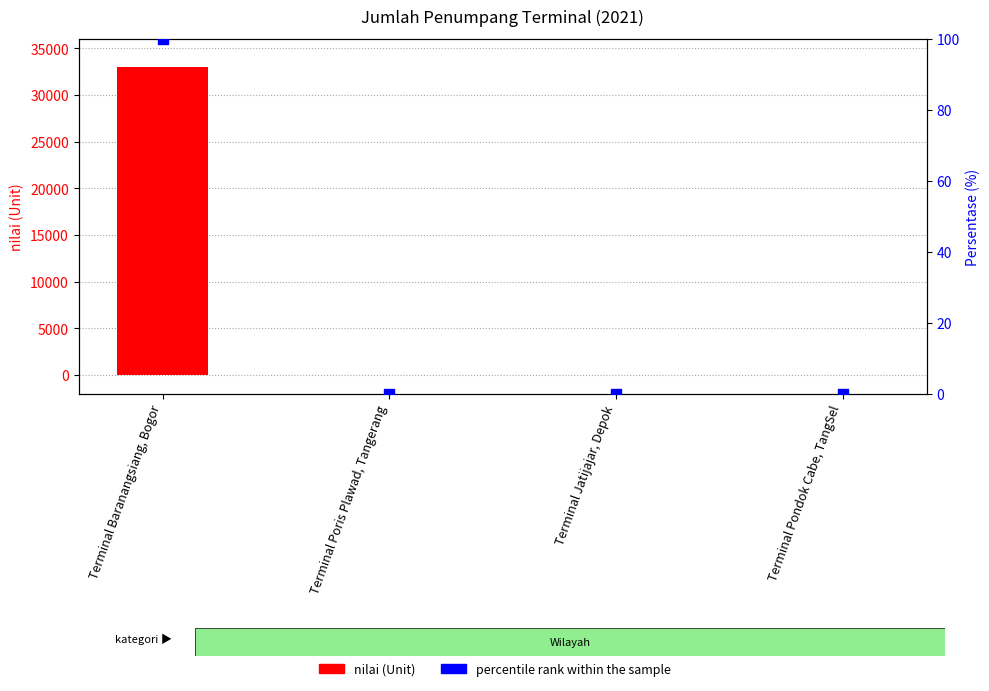

At which category is the sum across all series the highest?

Terminal Baranangsiang, Bogor